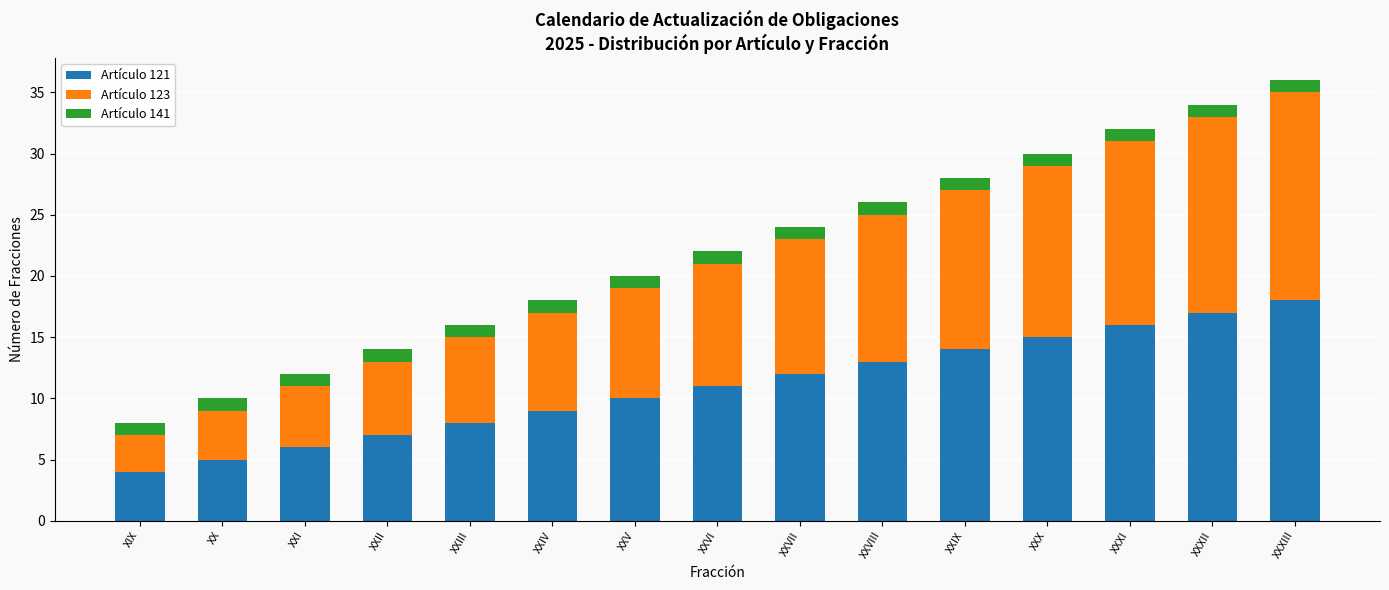

What are all the series names shown in the legend?

Artículo 121, Artículo 123, Artículo 141